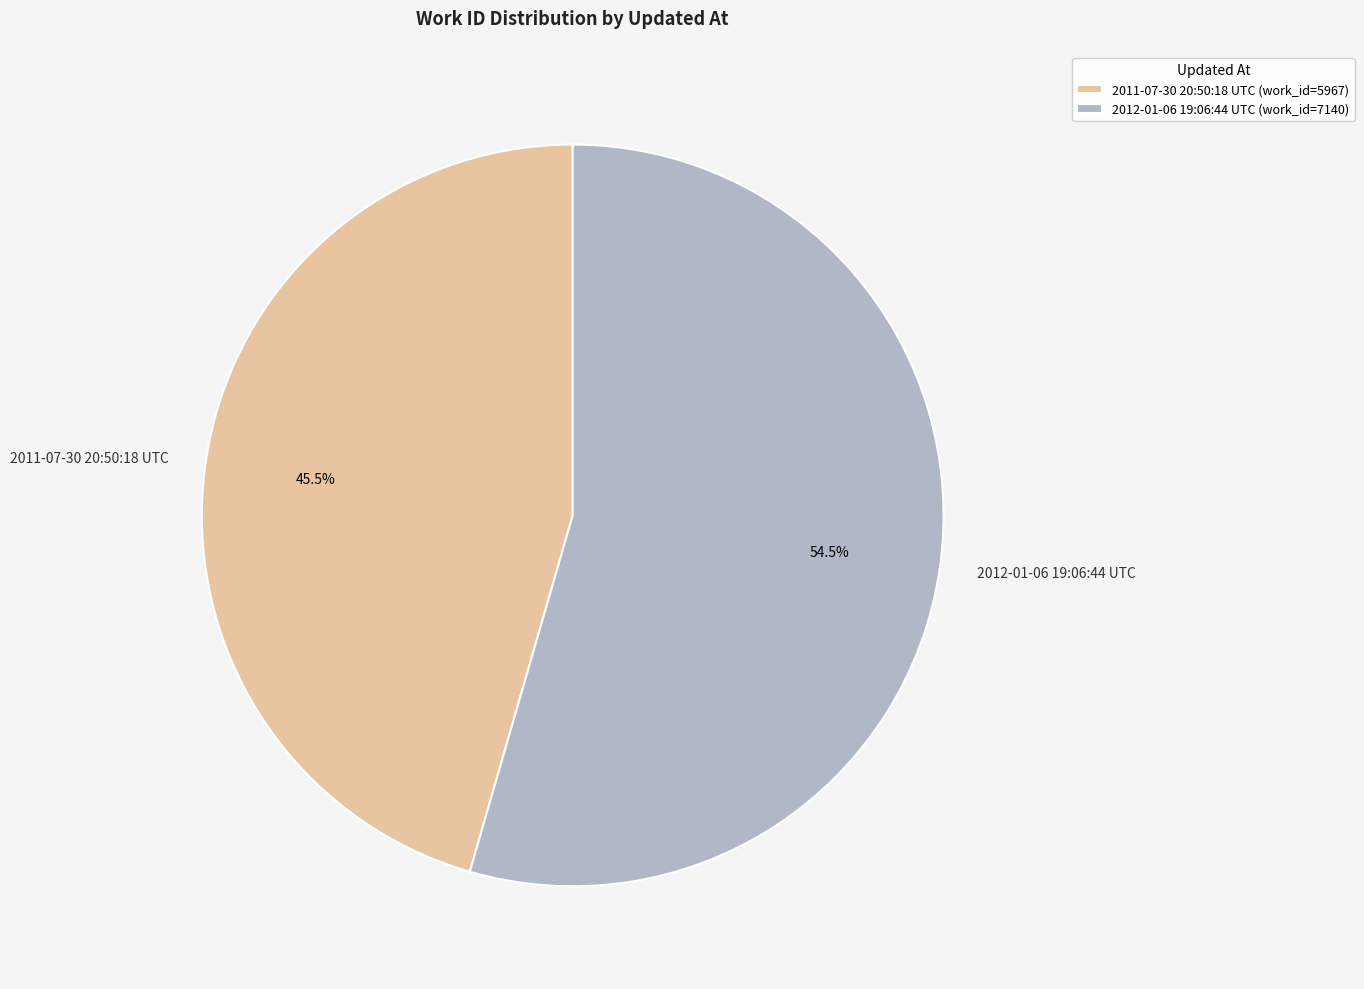

Count the number of slices in the pie.

2